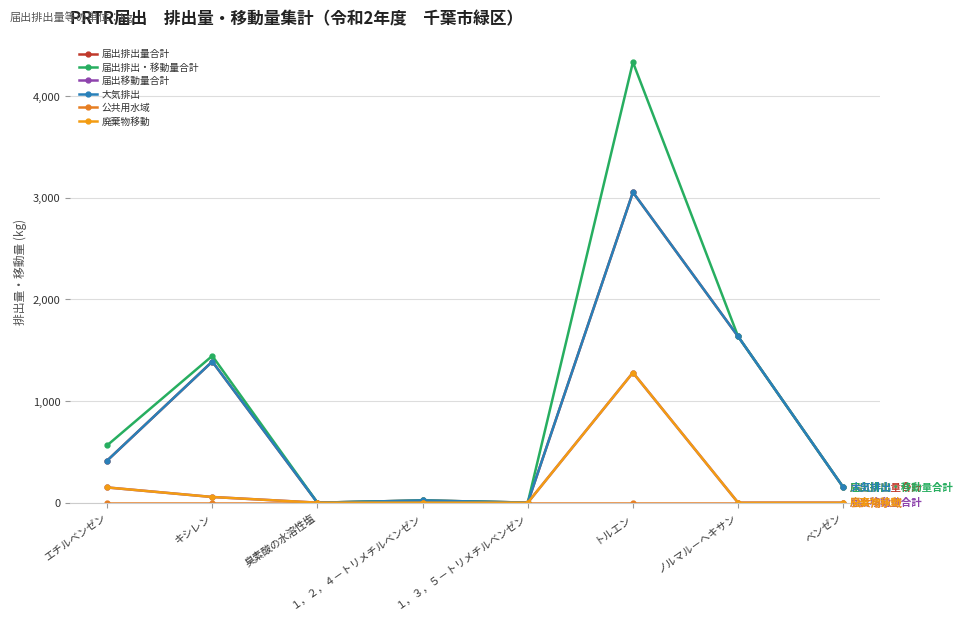

Is this an area chart (filled region under the line)?

No